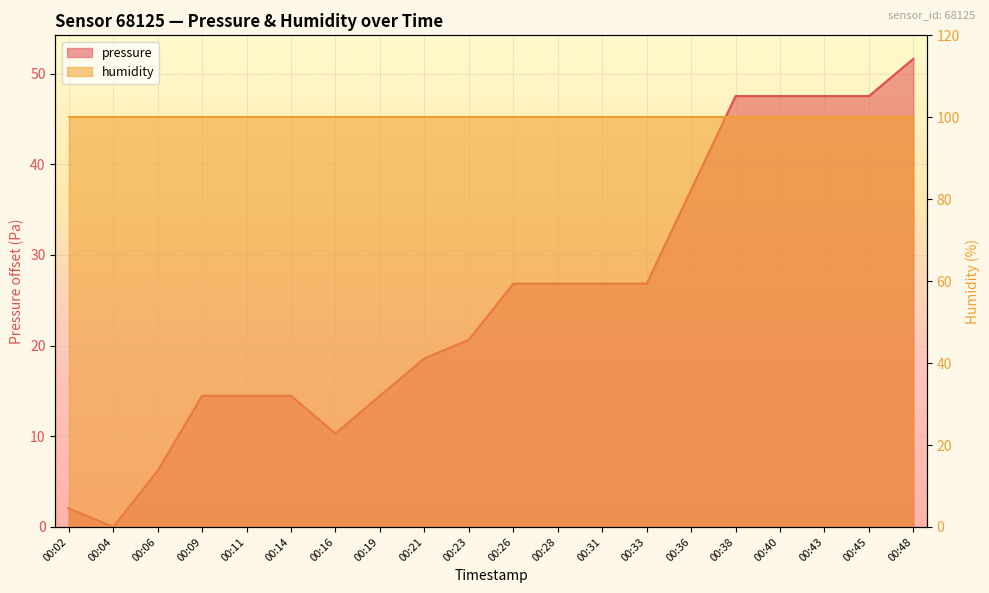

Rank the categories by value from highest to lowest.

00:48, 00:38, 00:40, 00:43, 00:45, 00:36, 00:26, 00:28, 00:31, 00:33, 00:23, 00:21, 00:09, 00:11, 00:14, 00:19, 00:16, 00:06, 00:02, 00:04